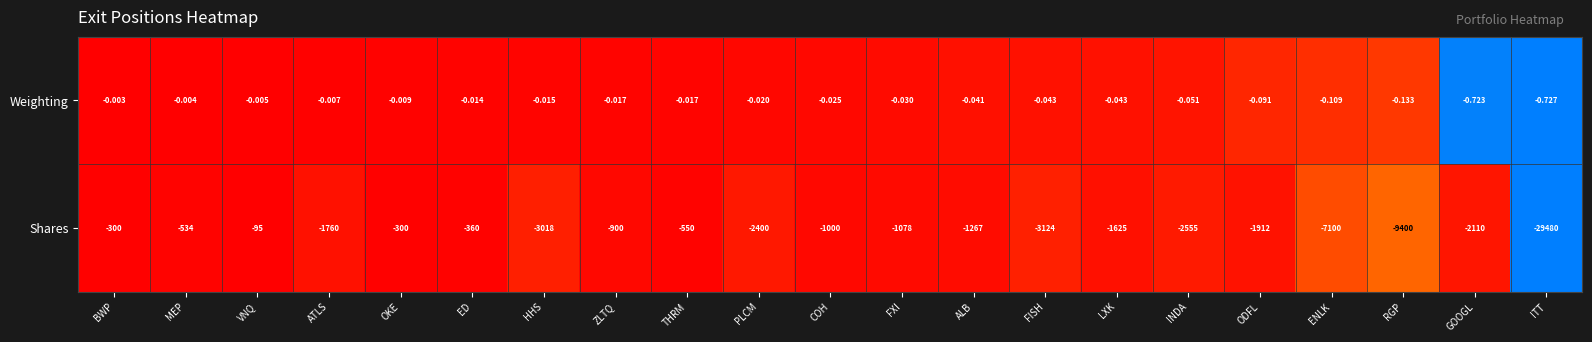

Which series changed the most between ENLK and RGP?

Shares